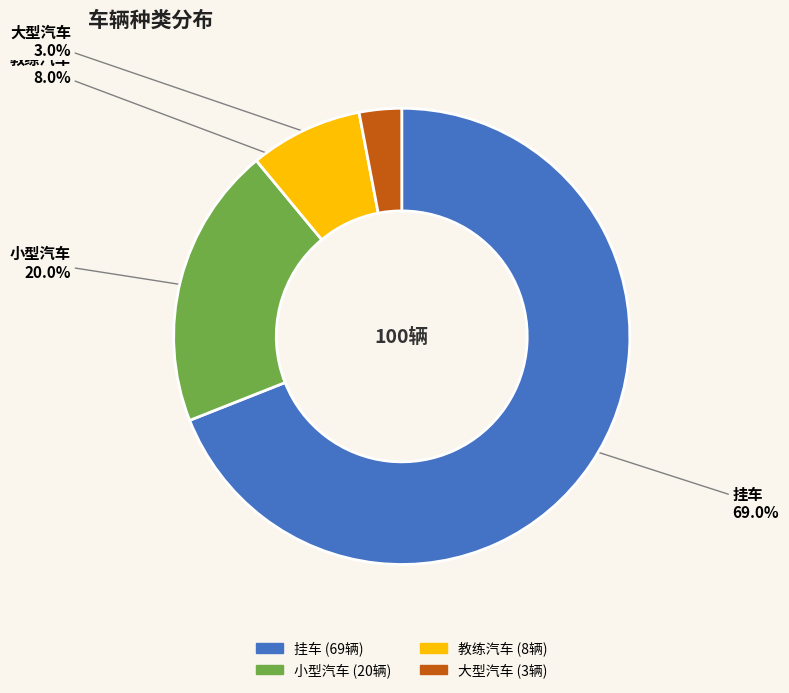

Which slice is the smallest?

大型汽车